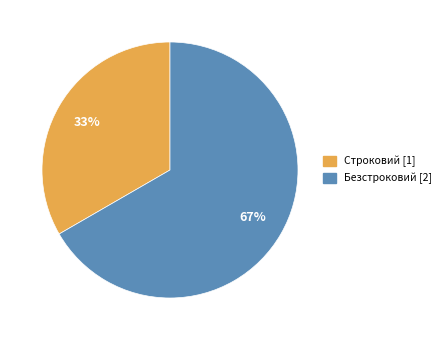

Is it true that Безстроковий is 67% of the pie?

True